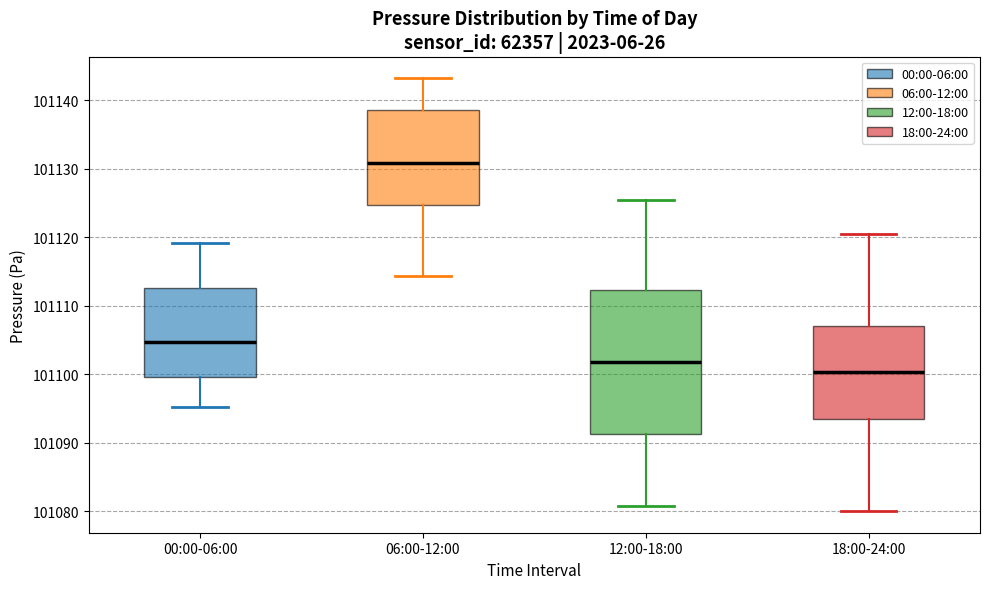

Where is the lower edge of the box for 18:00-24:00 on the y-axis? The values are not printed on the chart, so give them approximately, as read against the axis.

101094